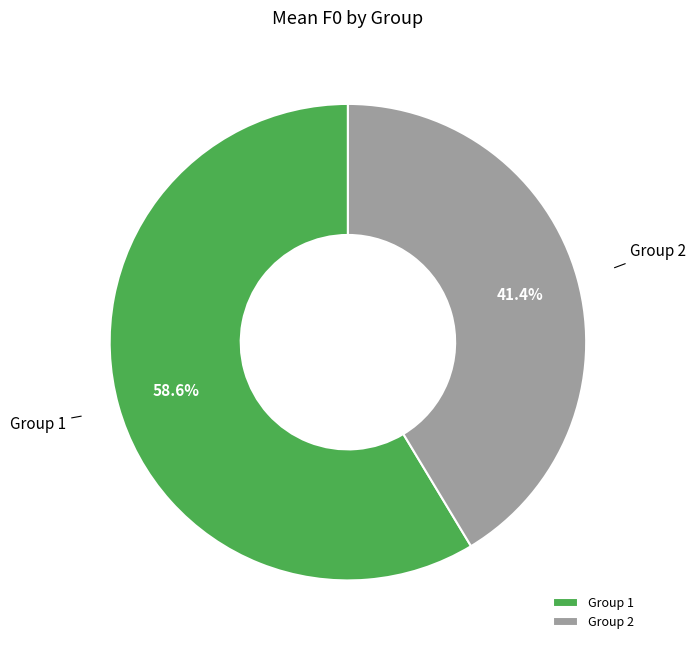

Which category has the biggest portion of the pie?

Group 1